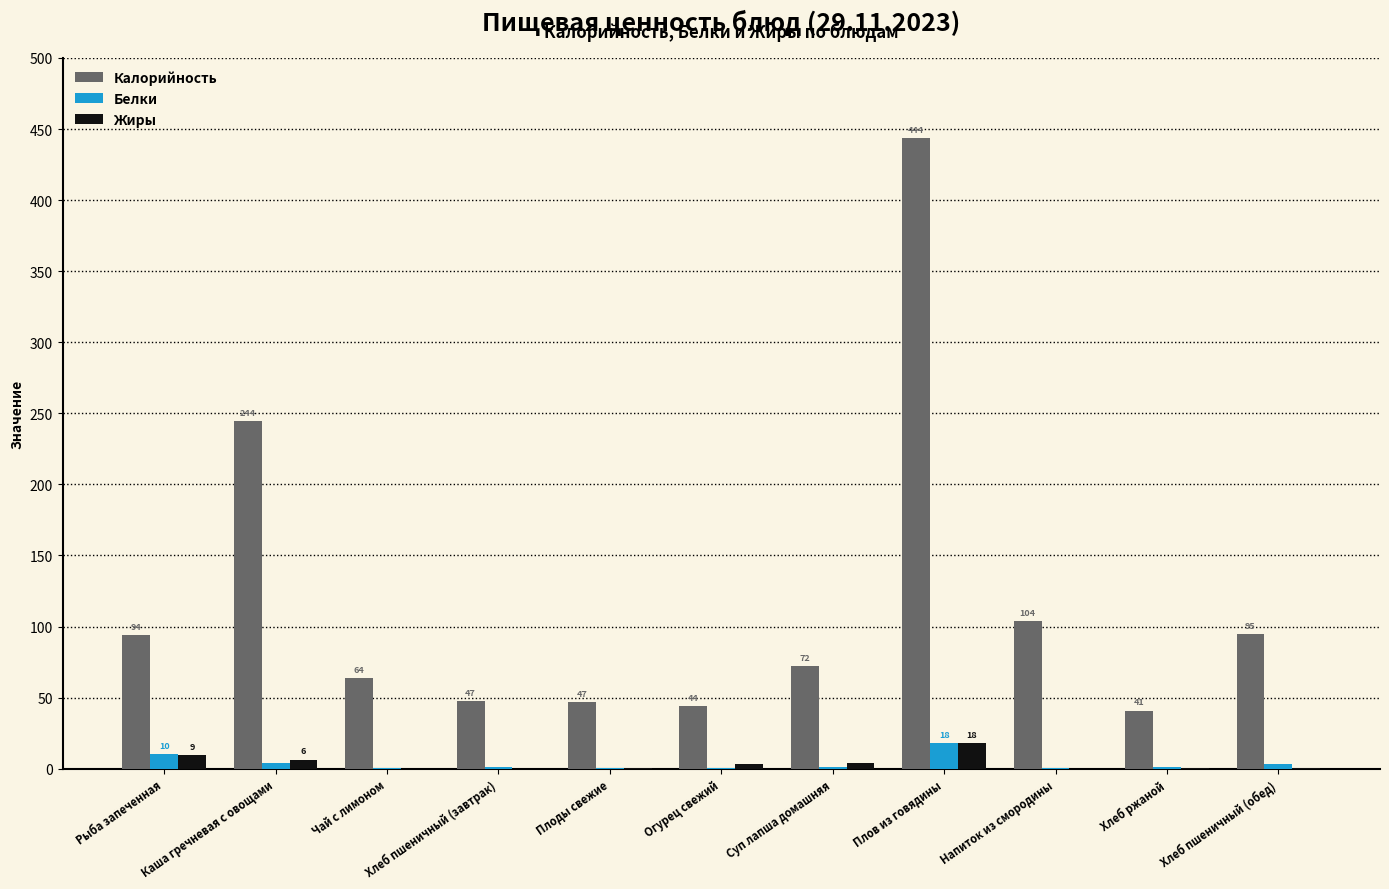

What are all the series names shown in the legend?

Калорийность, Белки, Жиры